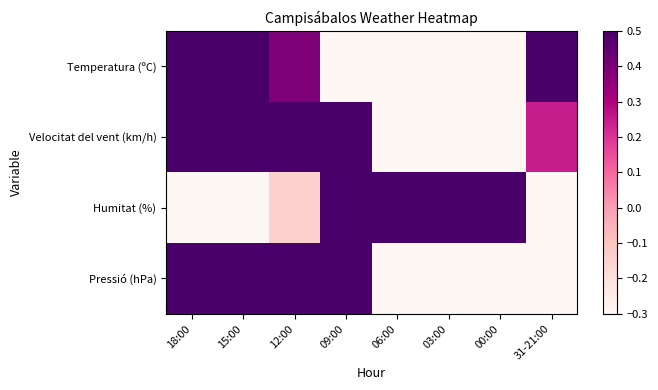

Which label corresponds to the smallest value in the chart?

31-21:00